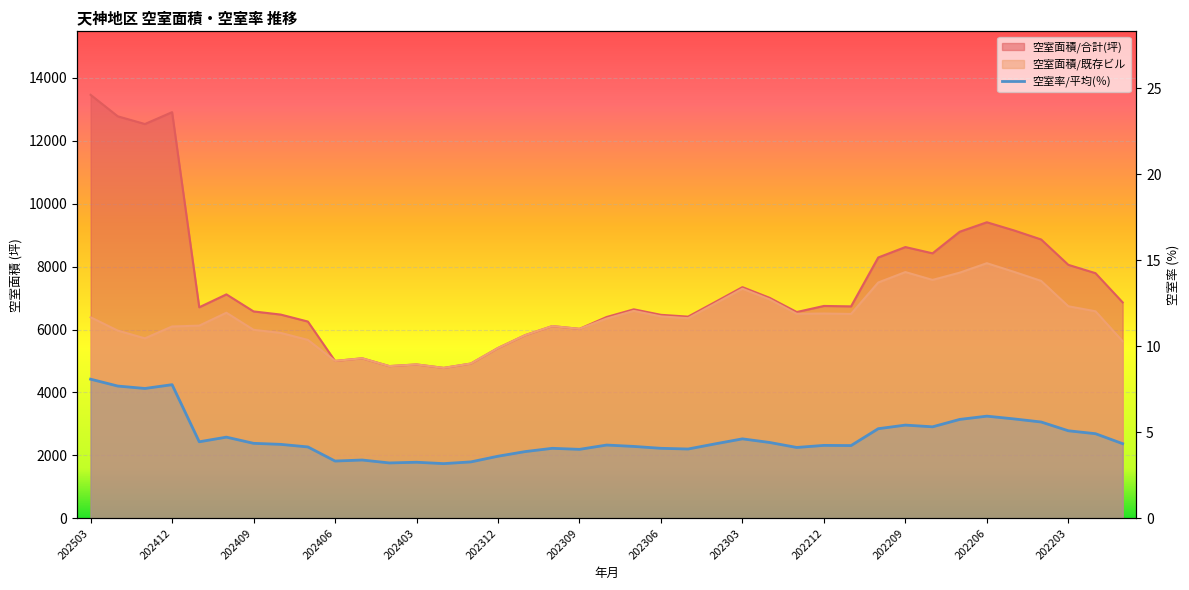

What is the value of the 空室面積/合計(坪) point at the 2nd from the left?

12778.0